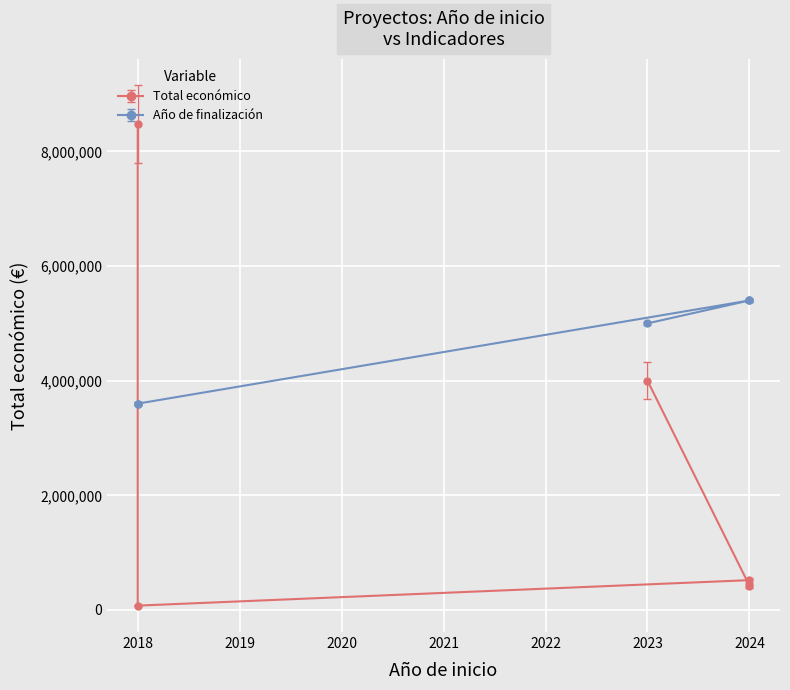

What is the difference between the maximum and minimum values in the Total económico series?

8409424